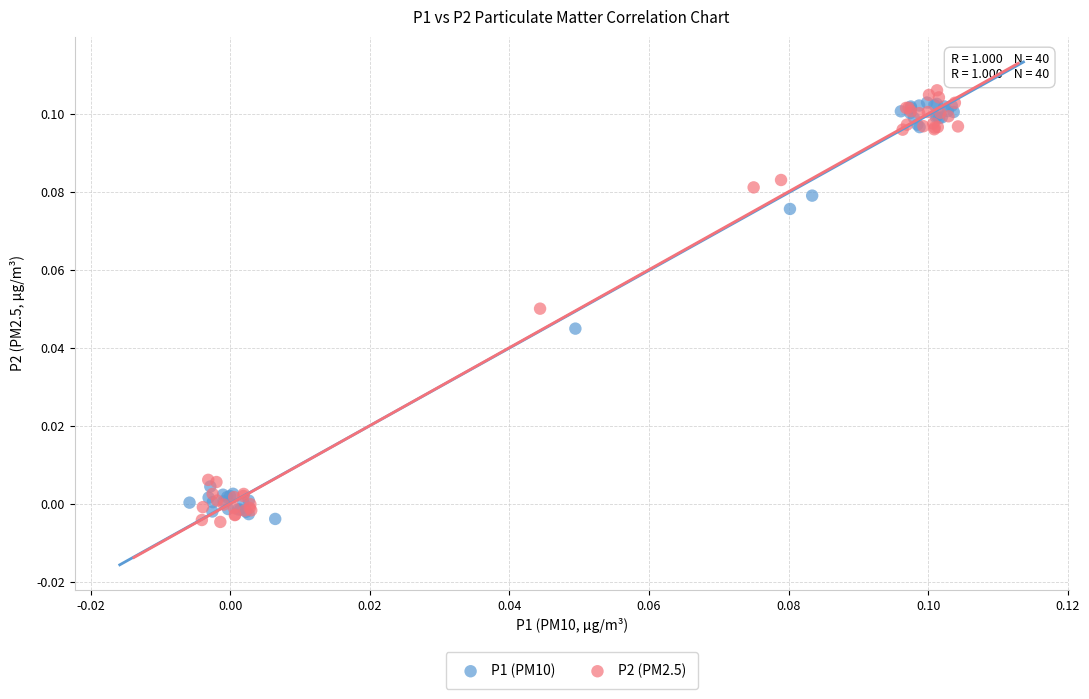

Which series has the largest Y range (max minus min)?

P2 (PM2.5)